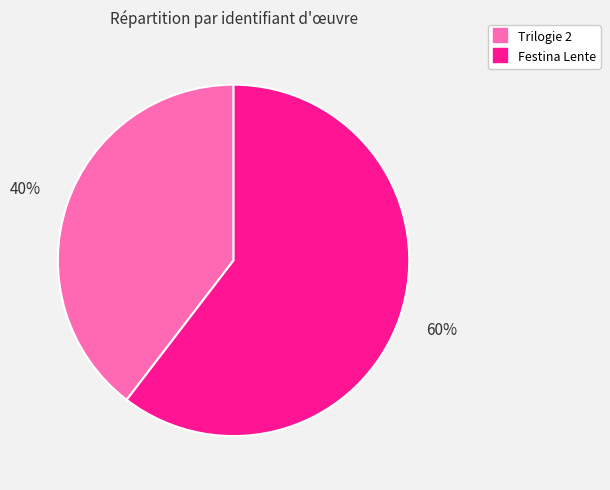

Do Festina Lente and Trilogie 2 together represent more than half of the pie?

Yes